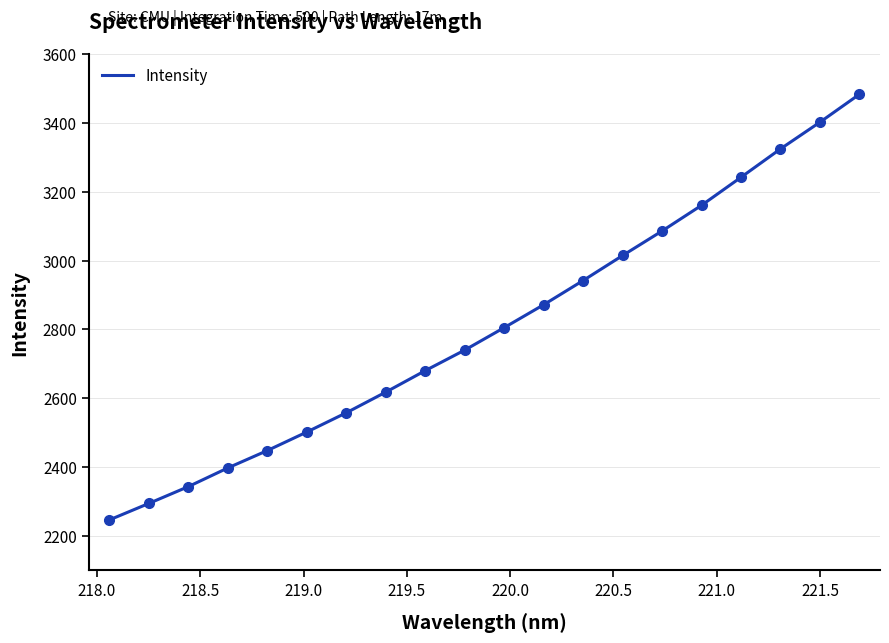

Does the chart have visible grid lines?

Yes